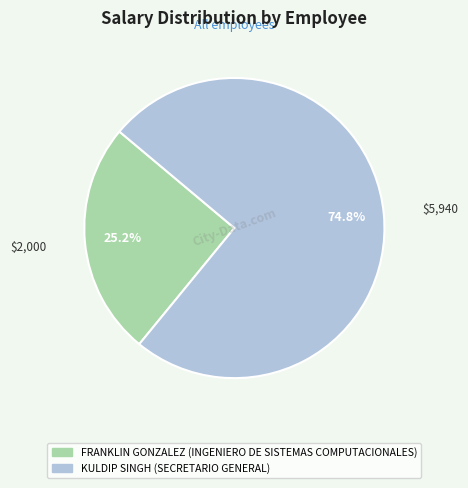

Is it true that KULDIP SINGH is 75% of the pie?

True